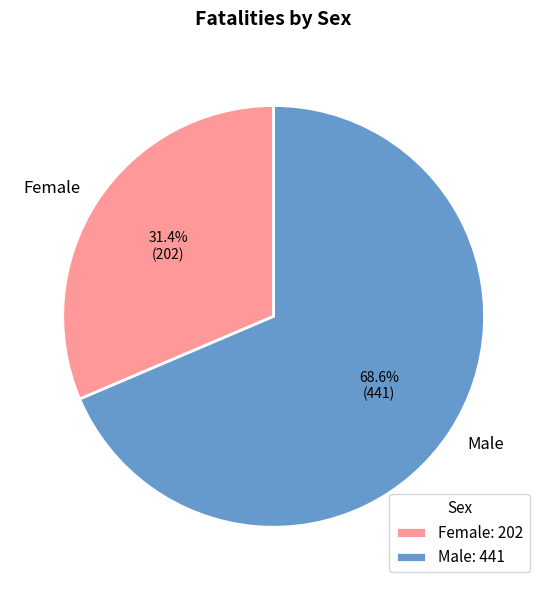

Is the sum of Male and Female greater than half?

Yes